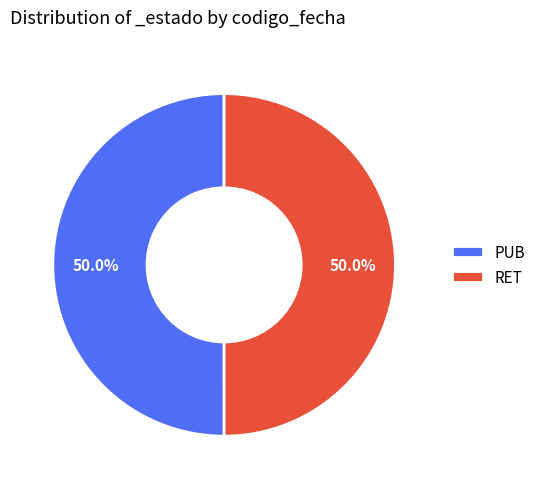

What percentage do PUB and RET together represent?

100.0%